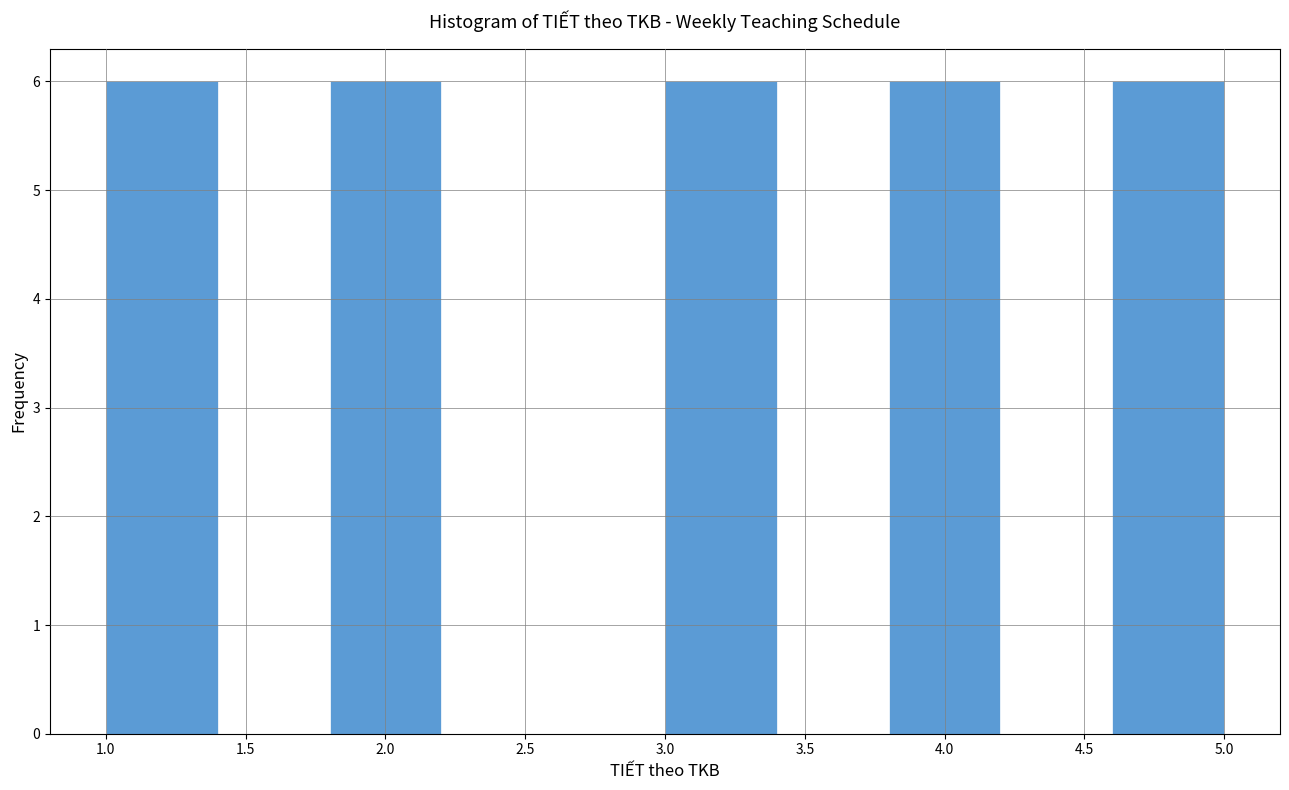

What is the height of the bar covering 1.8 to 2.2 on the x-axis? The values are not printed on the chart, so give them approximately, as read against the axis.

6